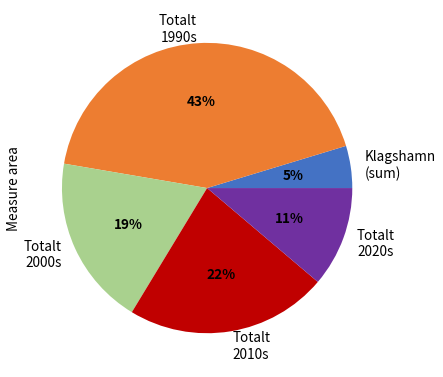

Is the sum of Totalt 2020s and Totalt 1990s greater than half?

Yes